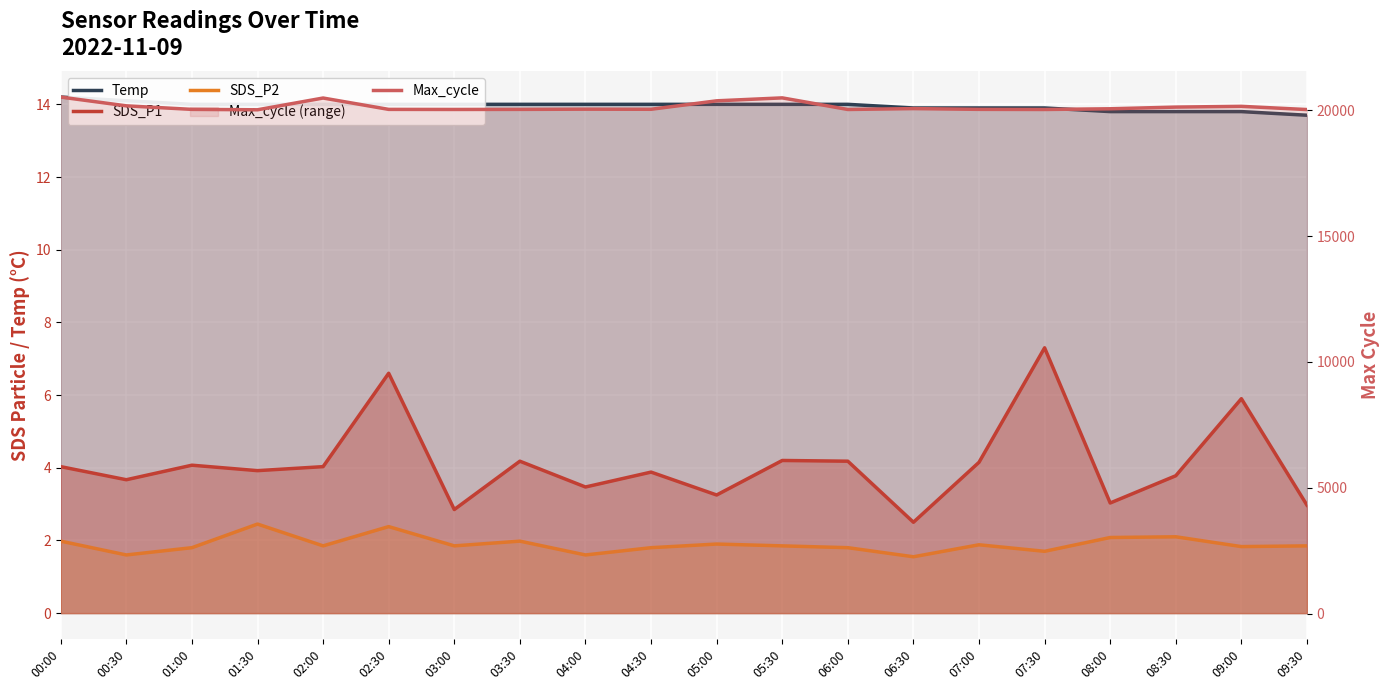

Reading right to left, what are all the values shown in this chart?

Temp: 09:30=13.7	09:00=13.8	08:30=13.8	08:00=13.8	07:30=13.9	07:00=13.9	06:30=13.9	06:00=14.0	05:30=14.0	05:00=14.0	04:30=14.0	04:00=14.0	03:30=14.0	03:00=14.0	02:30=14.0	02:00=14.0	01:30=14.0	01:00=14.0	00:30=14.1	00:00=14.2
SDS_P1: 09:30=3.0	09:00=5.9	08:30=3.8	08:00=3.0	07:30=7.3	07:00=4.2	06:30=2.5	06:00=4.2	05:30=4.2	05:00=3.2	04:30=3.9	04:00=3.5	03:30=4.2	03:00=2.9	02:30=6.6	02:00=4.0	01:30=3.9	01:00=4.1	00:30=3.7	00:00=4.0
SDS_P2: 09:30=1.9	09:00=1.8	08:30=2.1	08:00=2.1	07:30=1.7	07:00=1.9	06:30=1.6	06:00=1.8	05:30=1.9	05:00=1.9	04:30=1.8	04:00=1.6	03:30=2.0	03:00=1.9	02:30=2.4	02:00=1.9	01:30=2.5	01:00=1.8	00:30=1.6	00:00=2.0
Max_cycle: 09:30=20024.0	09:00=20152.0	08:30=20122.0	08:00=20055.0	07:30=20027.0	07:00=20032.0	06:30=20062.0	06:00=20027.0	05:30=20488.0	05:00=20371.0	04:30=20035.0	04:00=20039.0	03:30=20031.0	03:00=20028.0	02:30=20031.0	02:00=20482.0	01:30=20015.0	01:00=20031.0	00:30=20172.0	00:00=20520.0